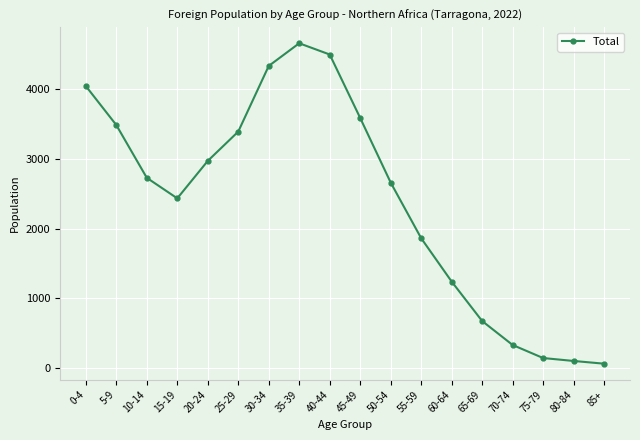

What is the sum of all values?

43206